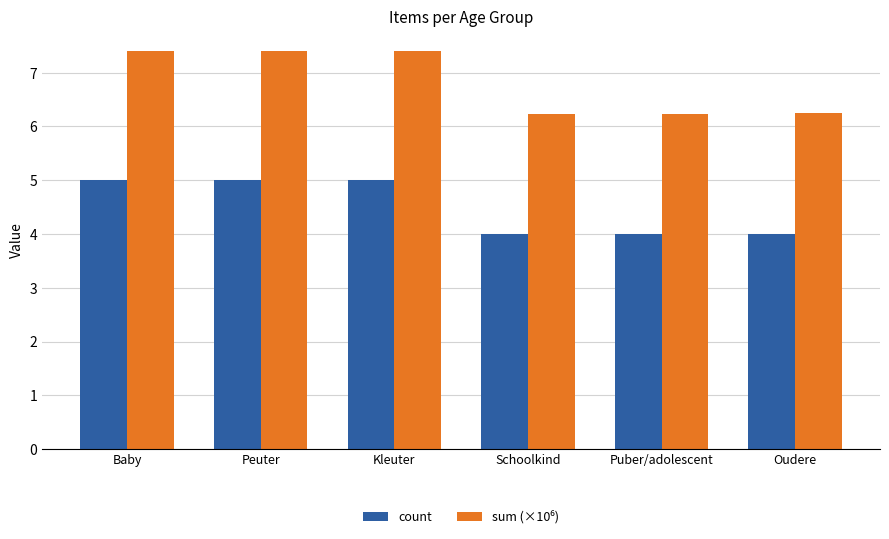

What is the sum of the count values at Baby and Peuter?

10.0